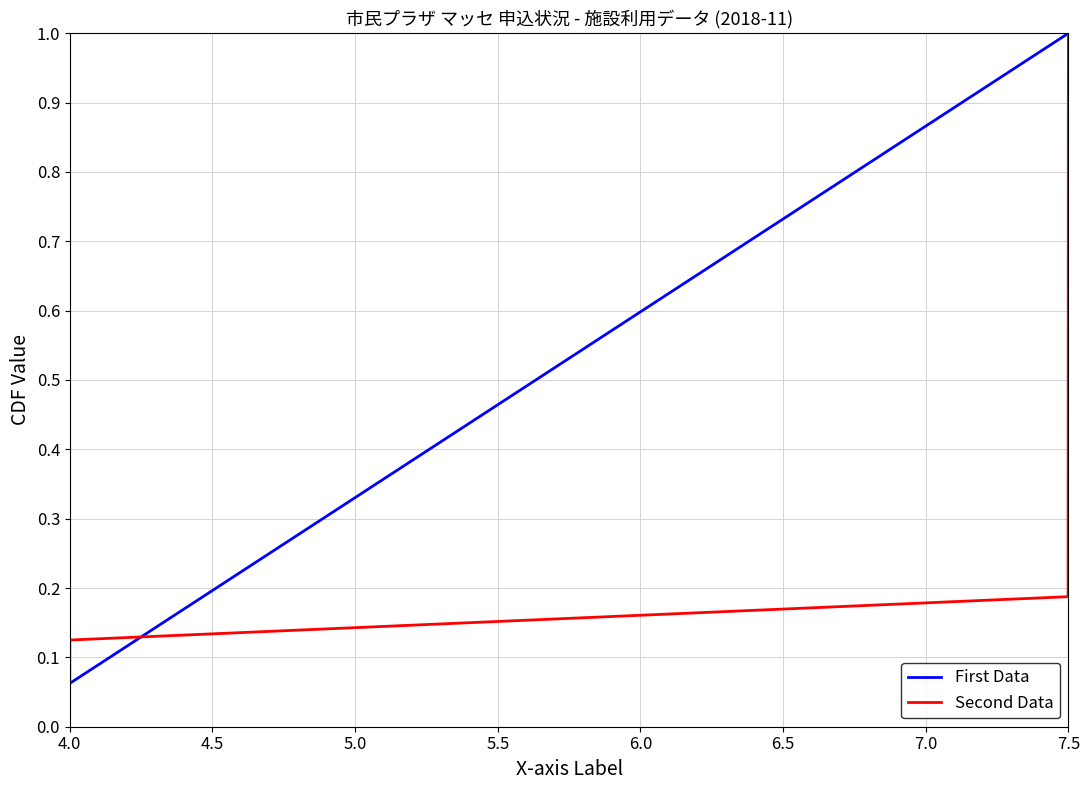

What is the average value of the Second Data series?

0.5